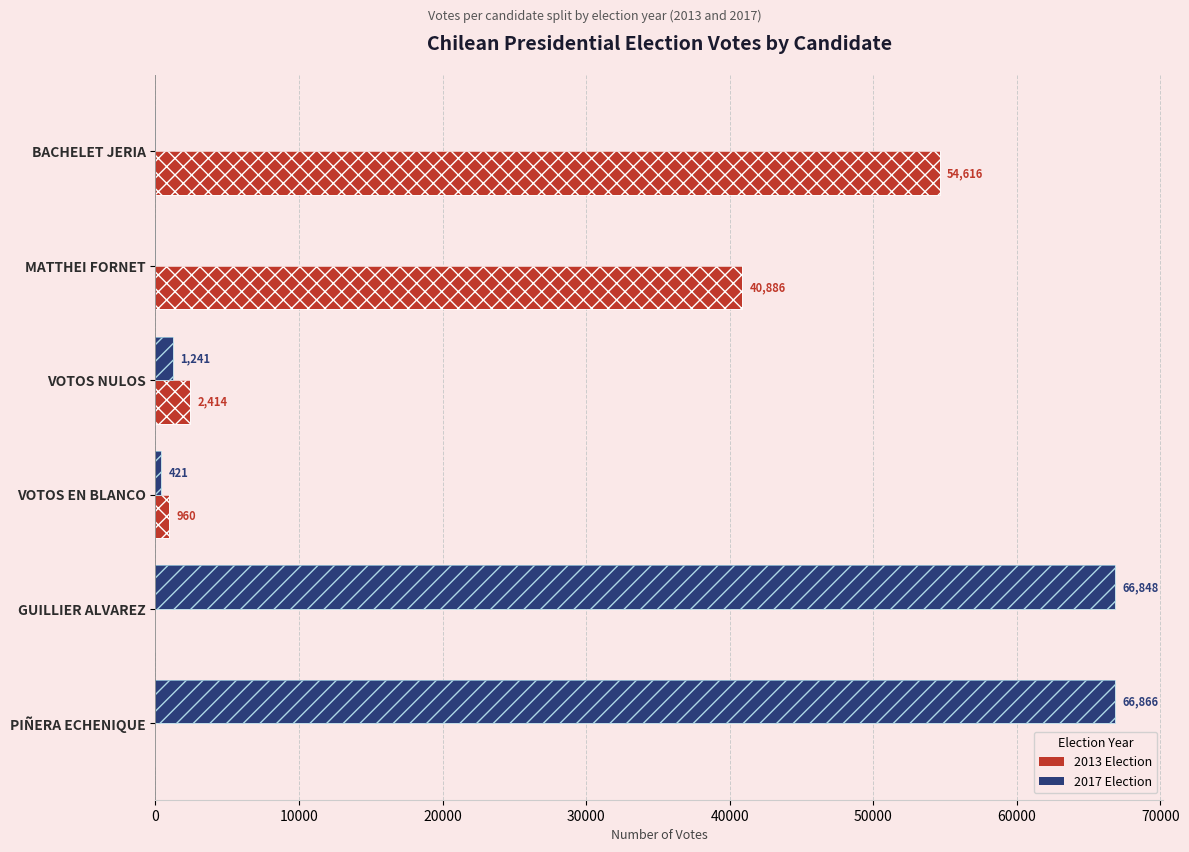

Where does the 2017 series first go above 1241?

GUILLIER ALVAREZ